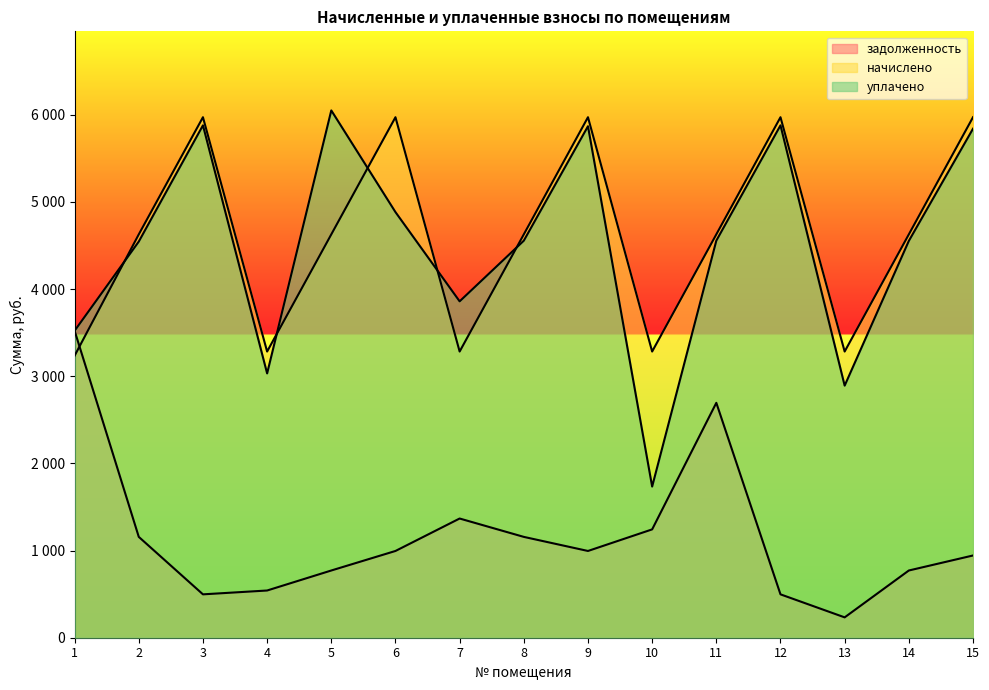

At which category is the sum across all series the highest?

9